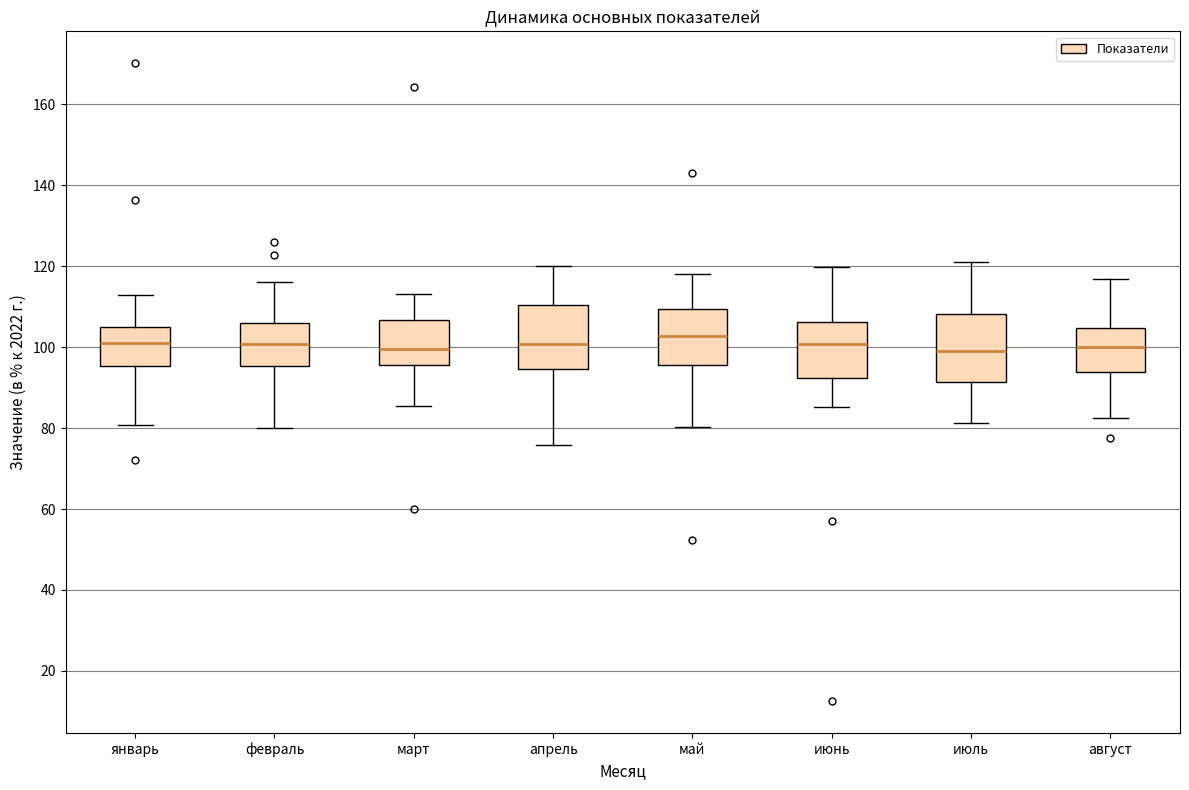

Reading left to right, transcribe this box plot: for each box, give where its median line is, the range the box spans, and where its two whiskers end, as read against the y-axis. The values are not printed on the chart, so give them approximately, as read against the axis.

январь: median 102, box 96 to 104, whiskers 80 to 112
февраль: median 100, box 96 to 106, whiskers 80 to 116
март: median 100, box 96 to 106, whiskers 86 to 114
апрель: median 100, box 94 to 110, whiskers 76 to 120
май: median 102, box 96 to 110, whiskers 80 to 118
июнь: median 100, box 92 to 106, whiskers 86 to 120
июль: median 100, box 92 to 108, whiskers 82 to 122
август: median 100, box 94 to 104, whiskers 82 to 116